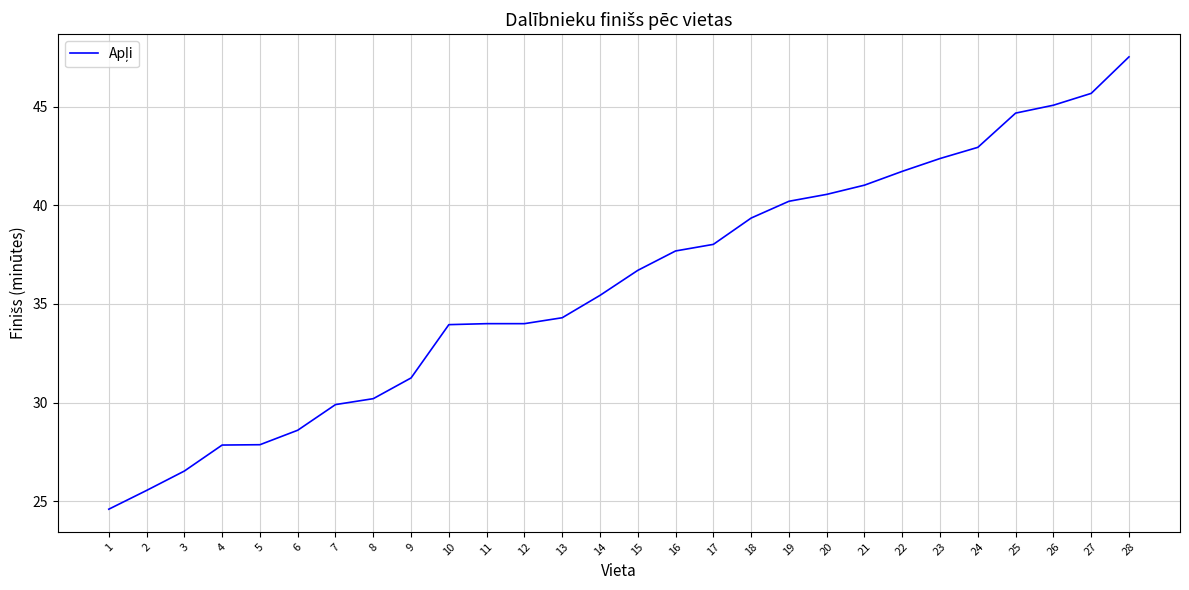

The value at 22 is 23.2. True or false?

False